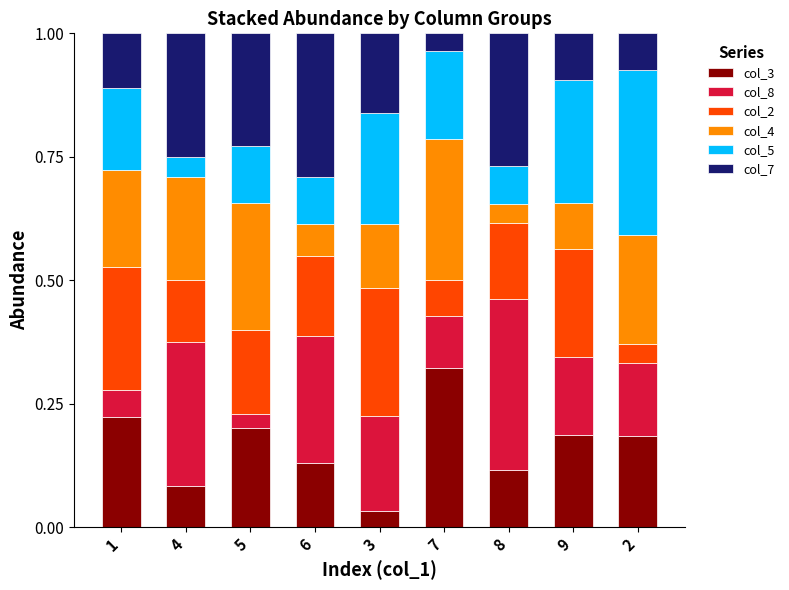

True or false: col_3 has a value of 0.2 at 9.

True